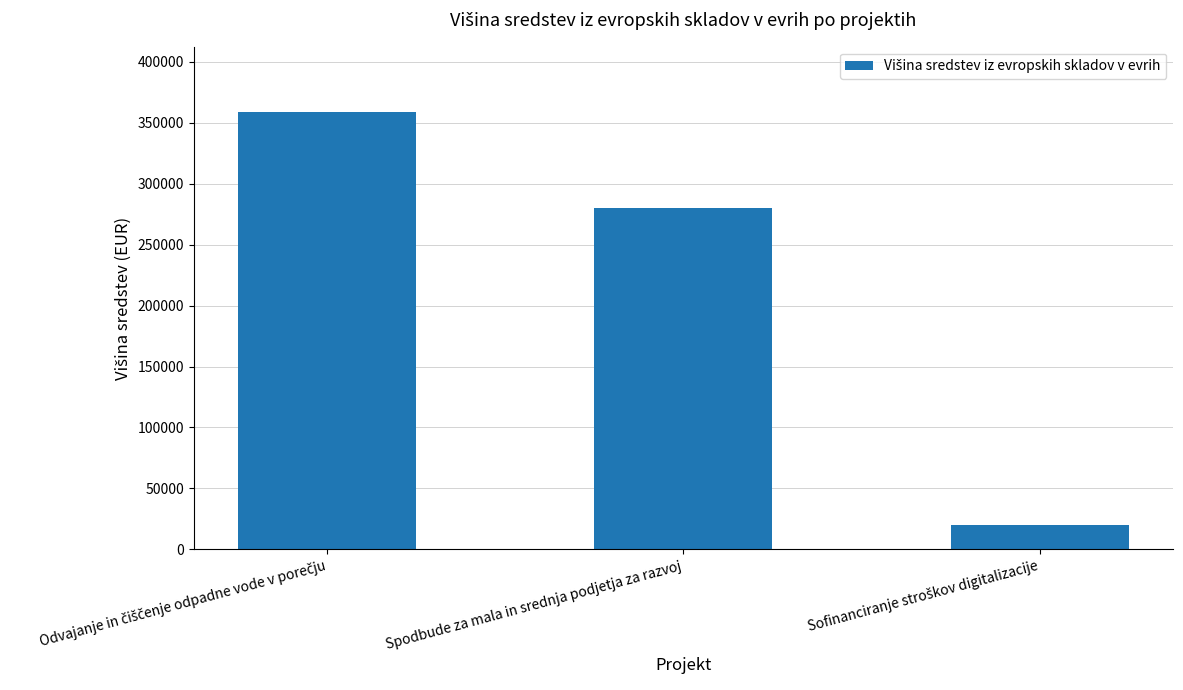

What is the difference between the maximum and minimum values?

338719.3